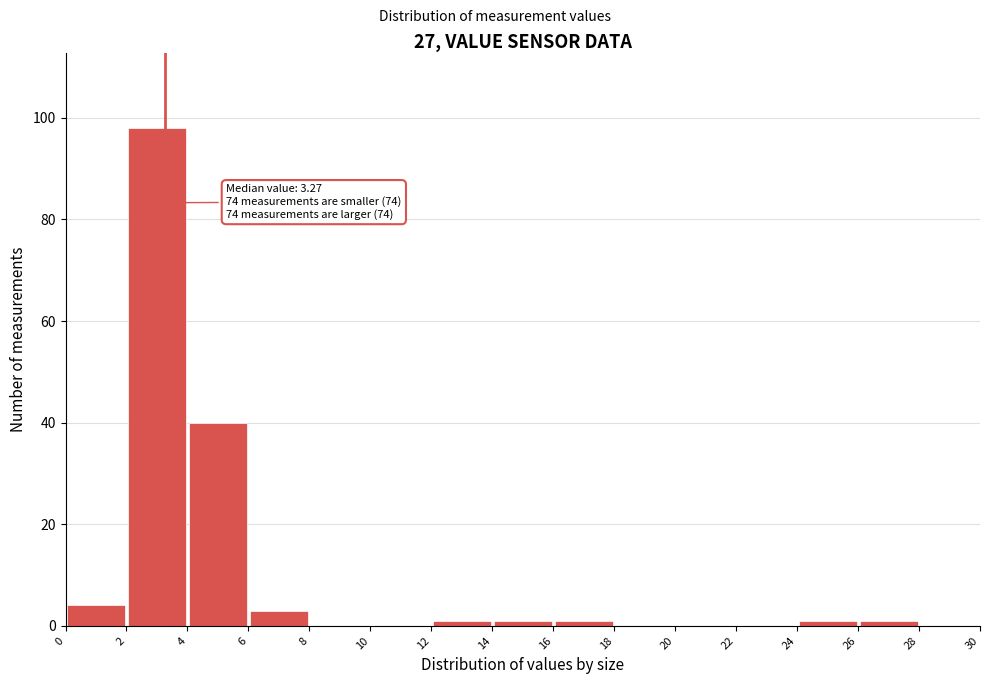

Over which range of the x-axis is the bar tallest?

2 to 4